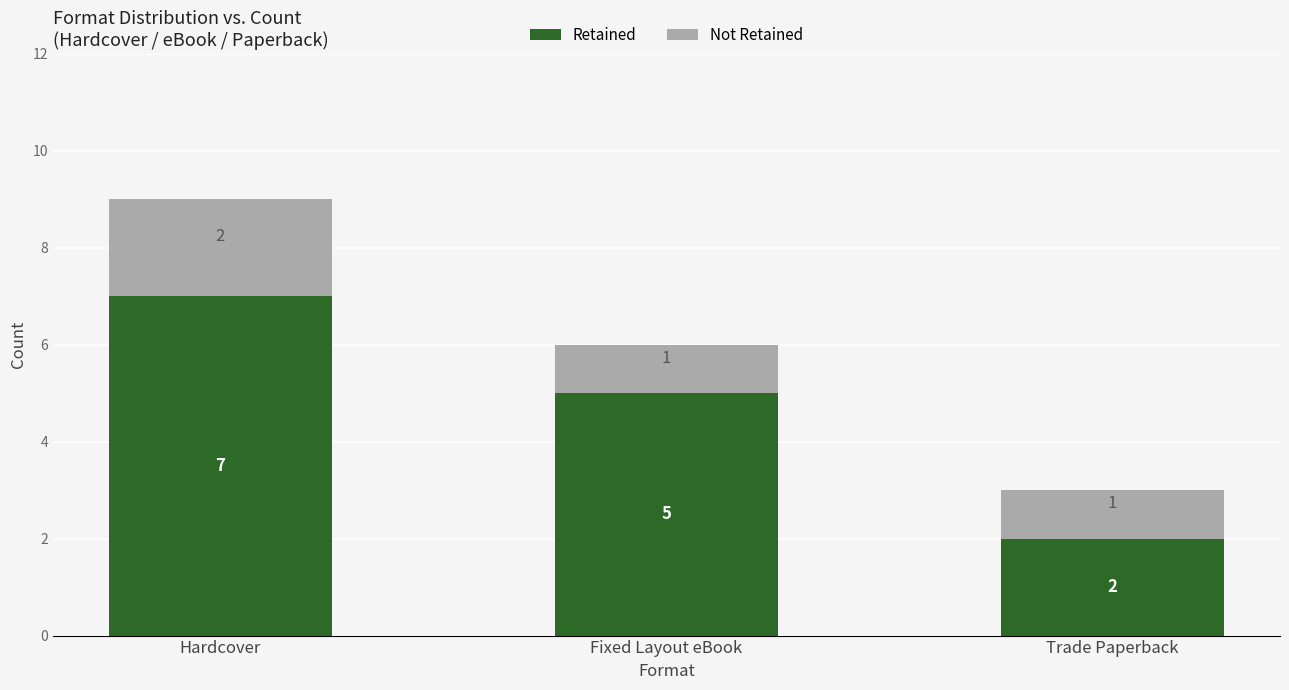

True or false: Retained has a value of 3 at Trade Paperback.

False